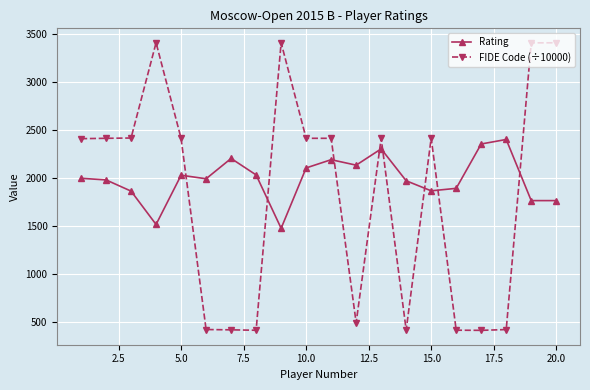

List the series in order of their peak value, highest first.

FIDE Code (÷10000), Rating